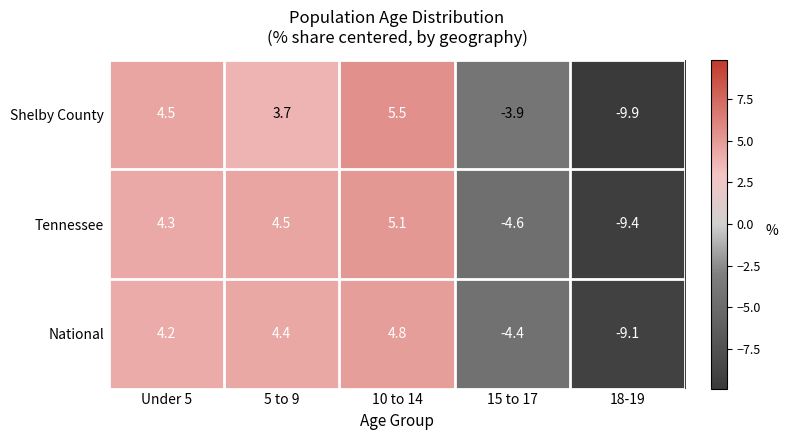

The value of Tennessee at 10 to 14 is 1.2. True or false?

False